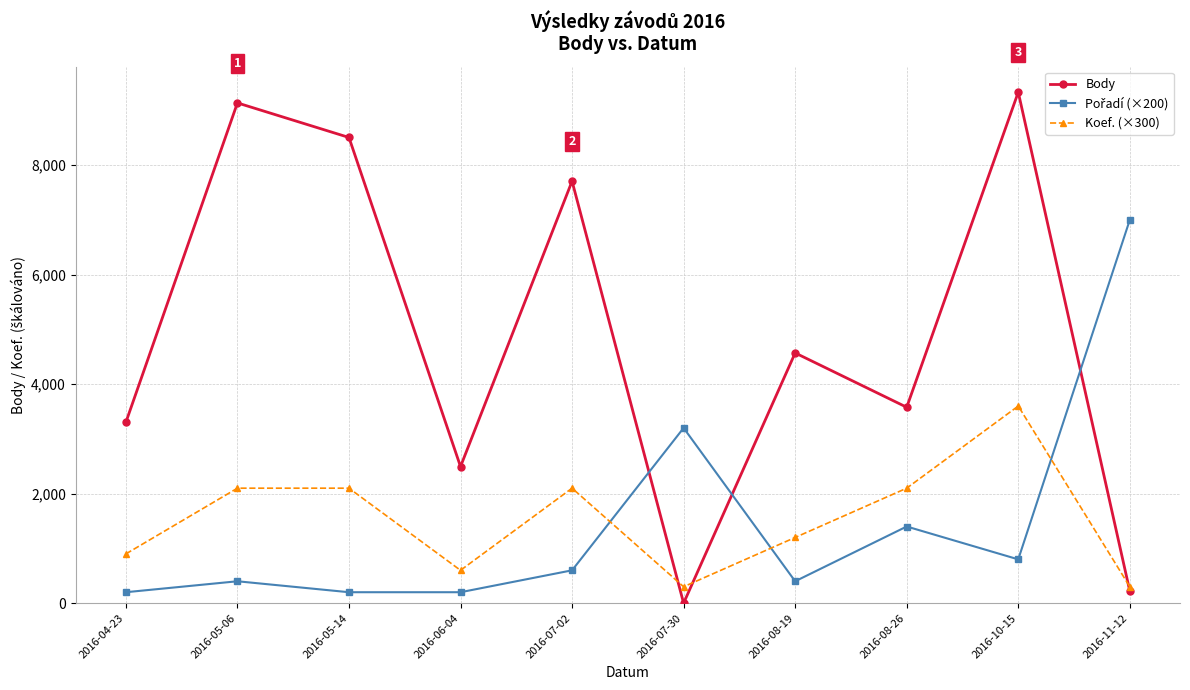

At how many categories does at least one series exceed 2285?

10